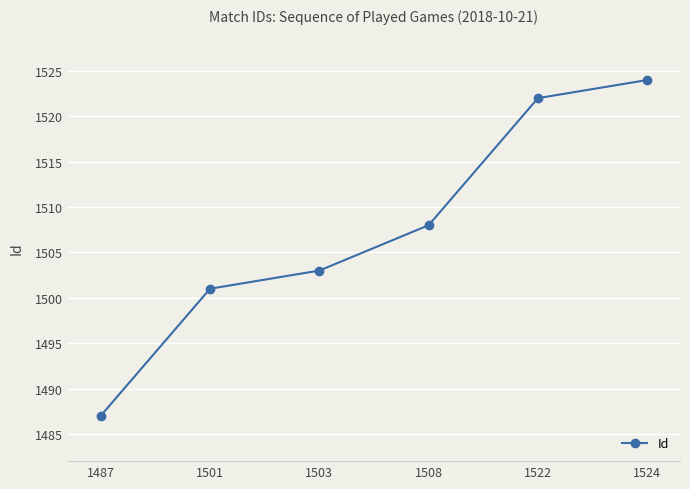

At which label is the value closest to 1505?

1503